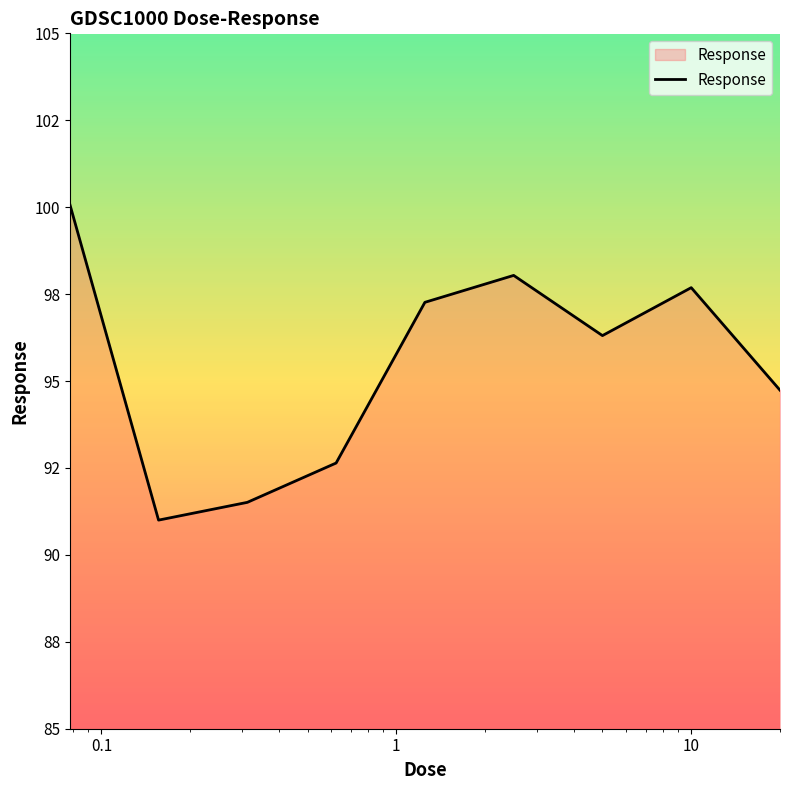

Does the chart have visible grid lines?

No